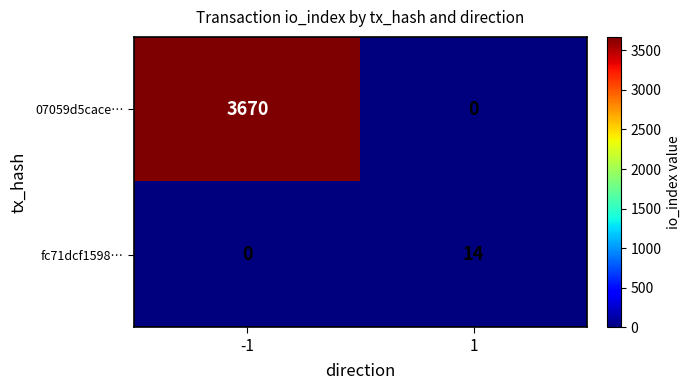

At 1, list the series in order from smallest to largest.

07059d5cace…, fc71dcf1598…